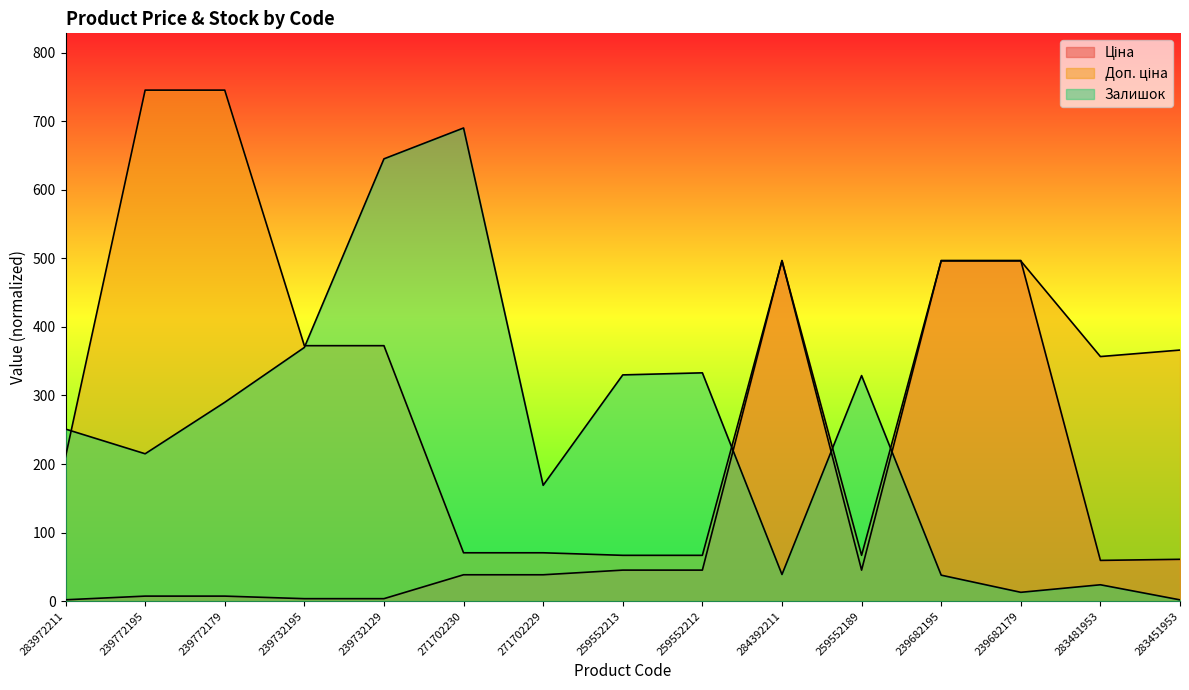

Which series ends up on top after the final intersection of Ціна and Доп. ціна?

Доп. ціна